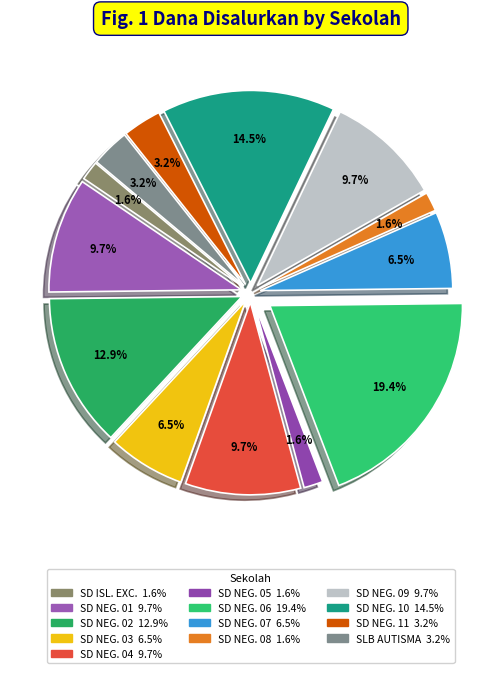

How many slices are in this pie chart?

13